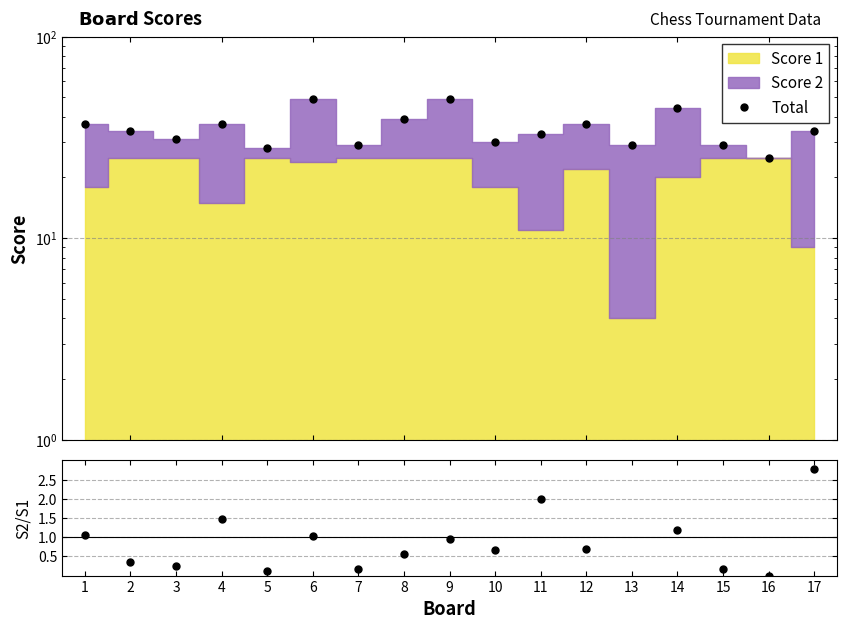

At which category does Total reach its first local peak?

4